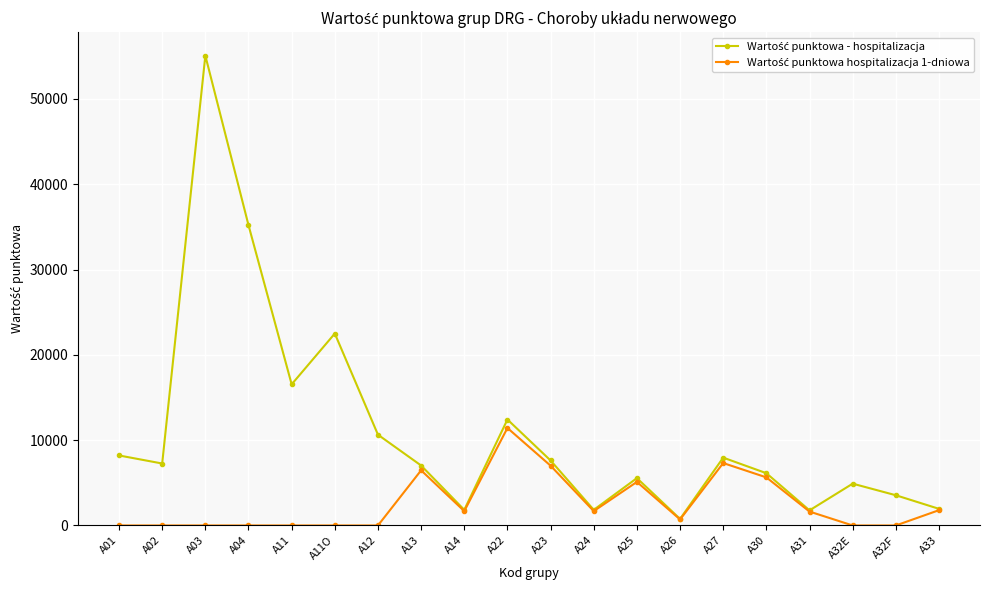

Is this an area chart (filled region under the line)?

No